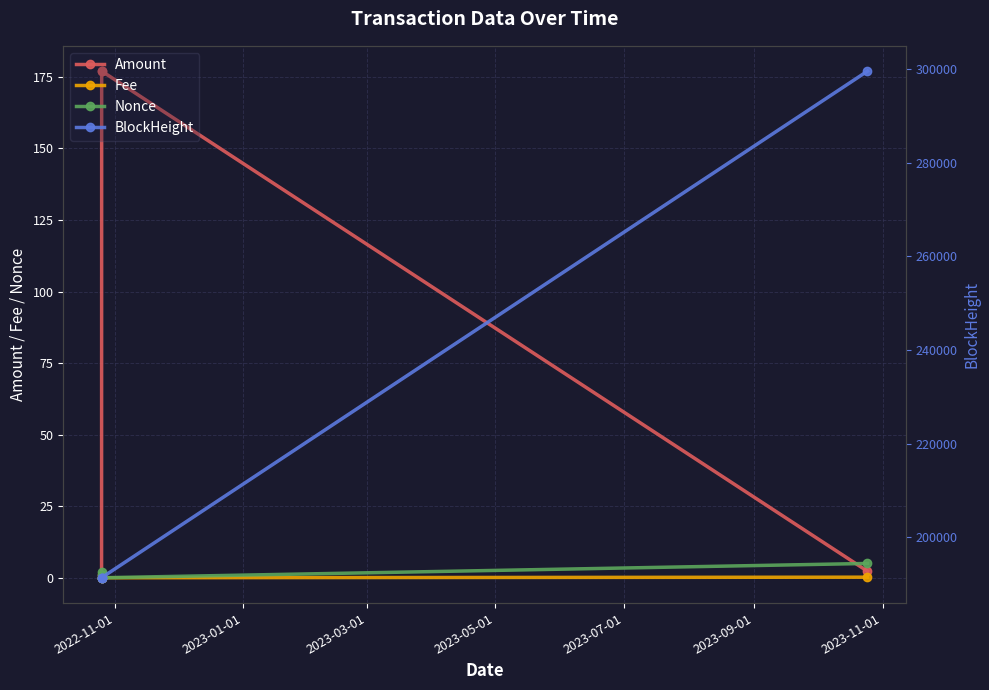

True or false: Amount and Nonce intersect in this chart.

True